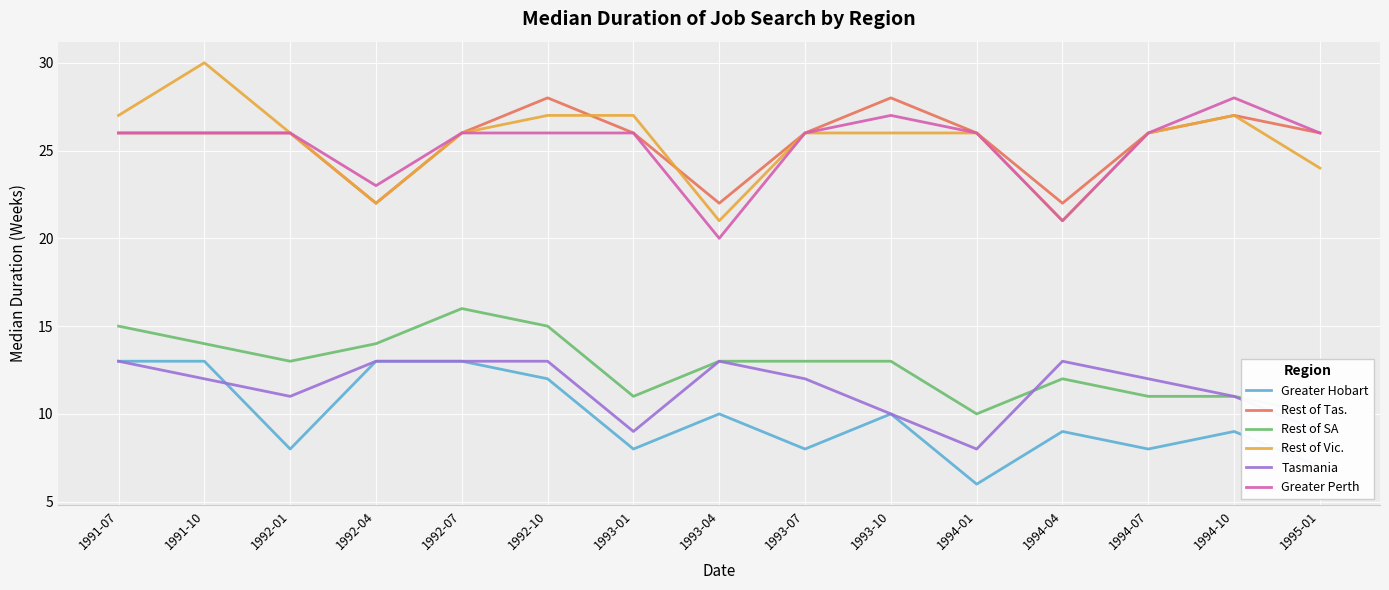

What position from the right is 1991-10?

14